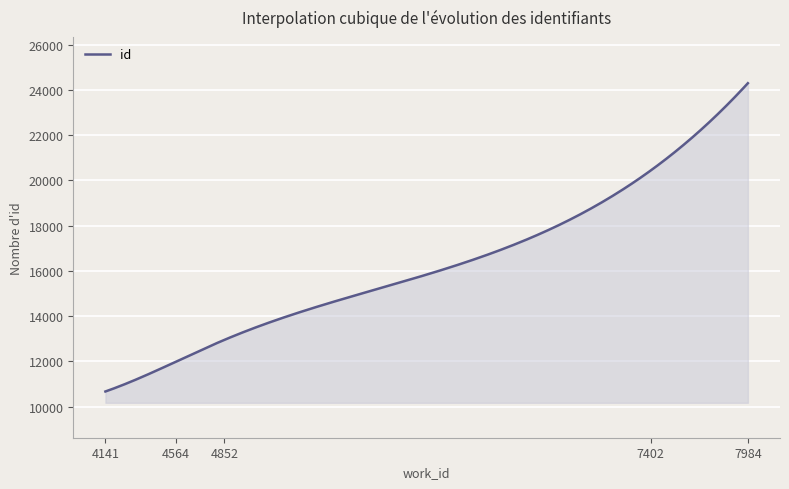

What is the maximum value shown in the chart?

24301.0